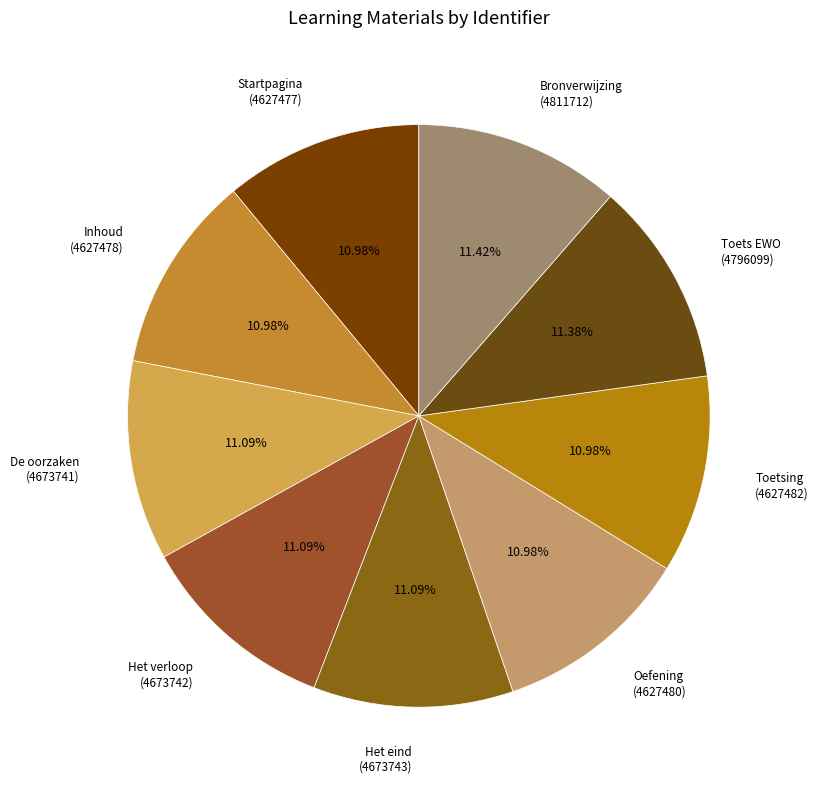

Is there a majority slice in this chart?

No